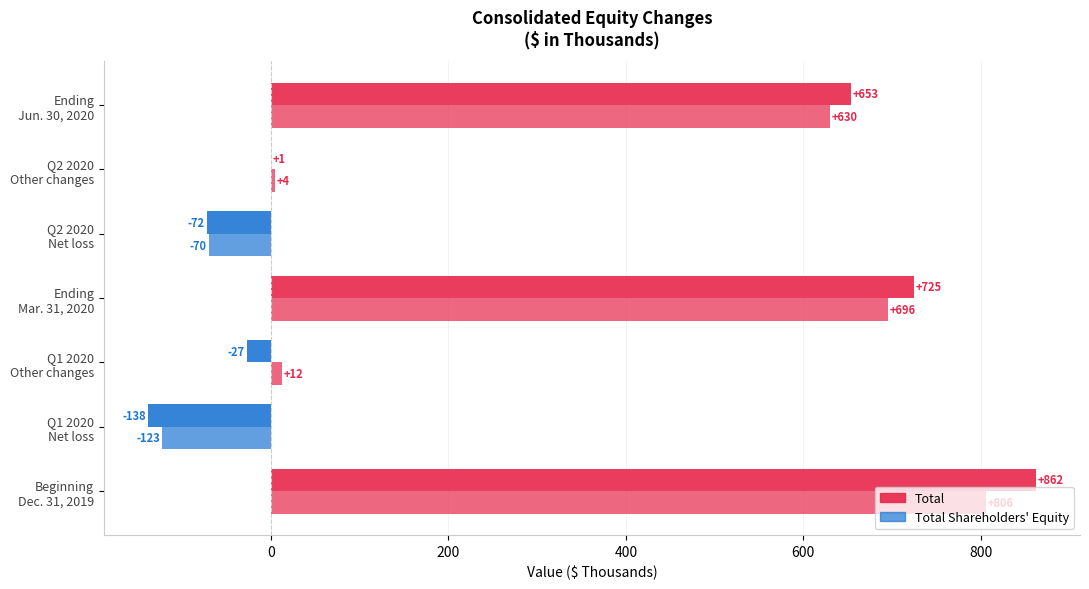

How many positive values does the Total Shareholders' Equity series have?

5